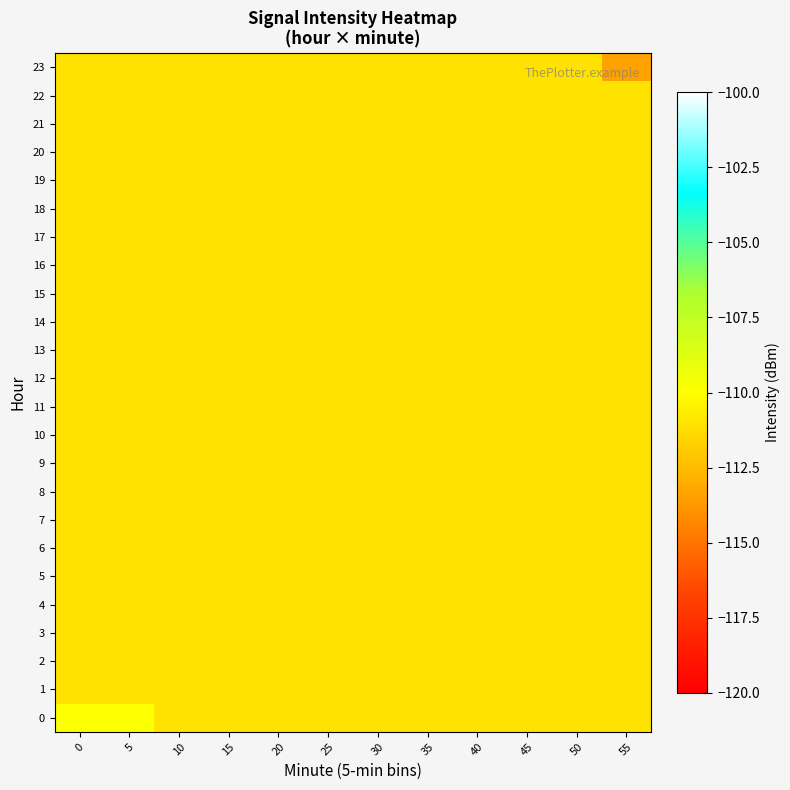

What is the spread (max minus min) of values at 5?

1.1